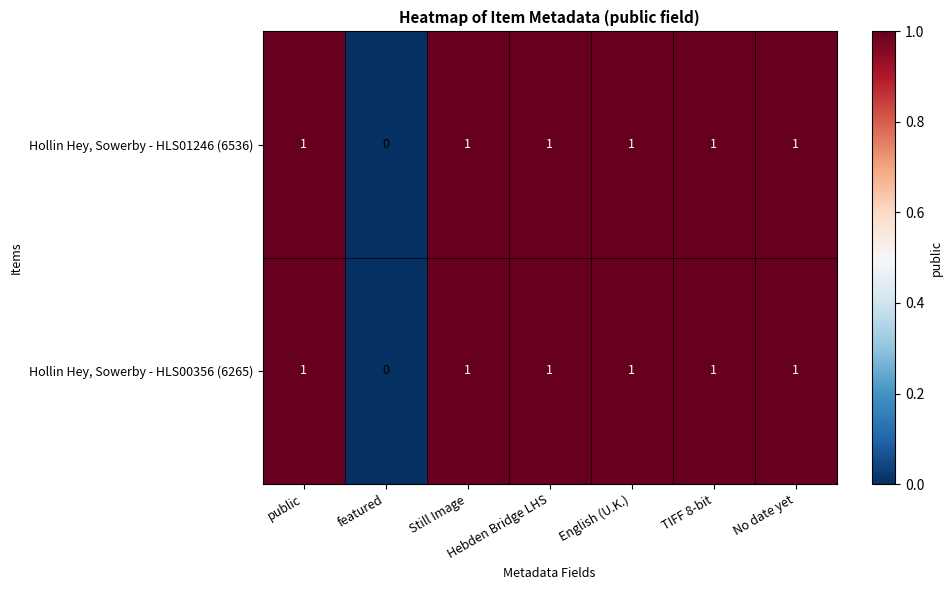

What is the total value across all series at No date yet?

2